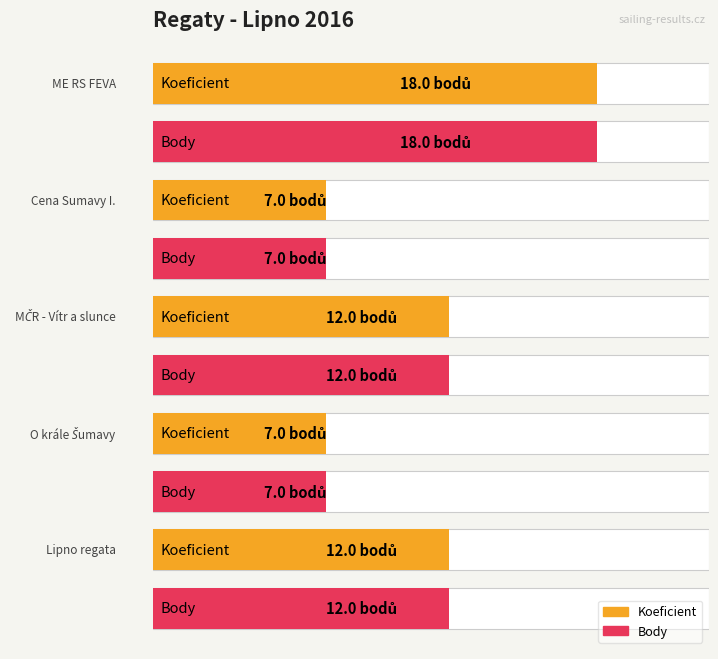

What is the label of the 4th bar from the left?

O krále Šumavy